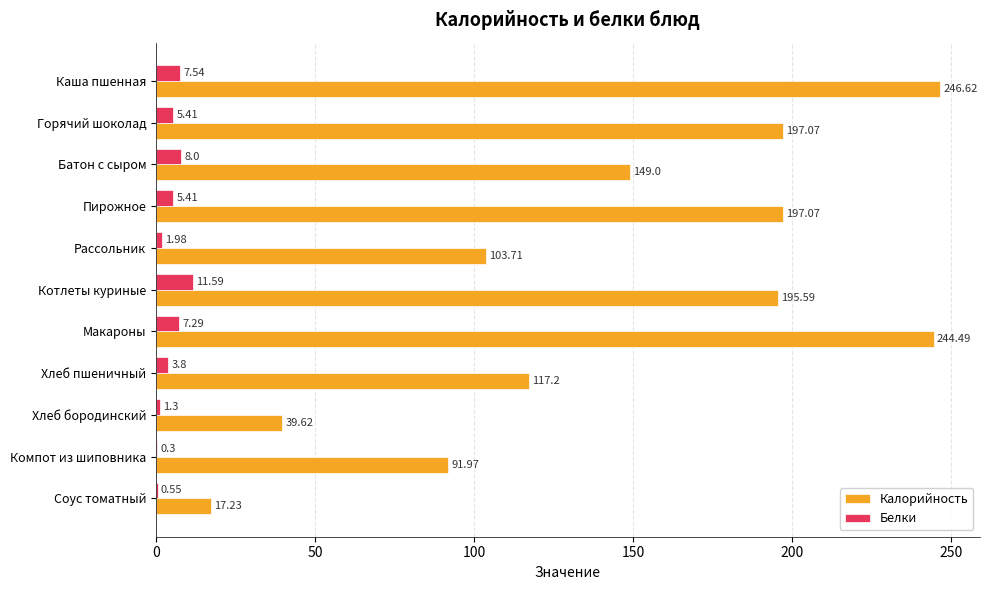

How many data points in Белки are above 5?

6